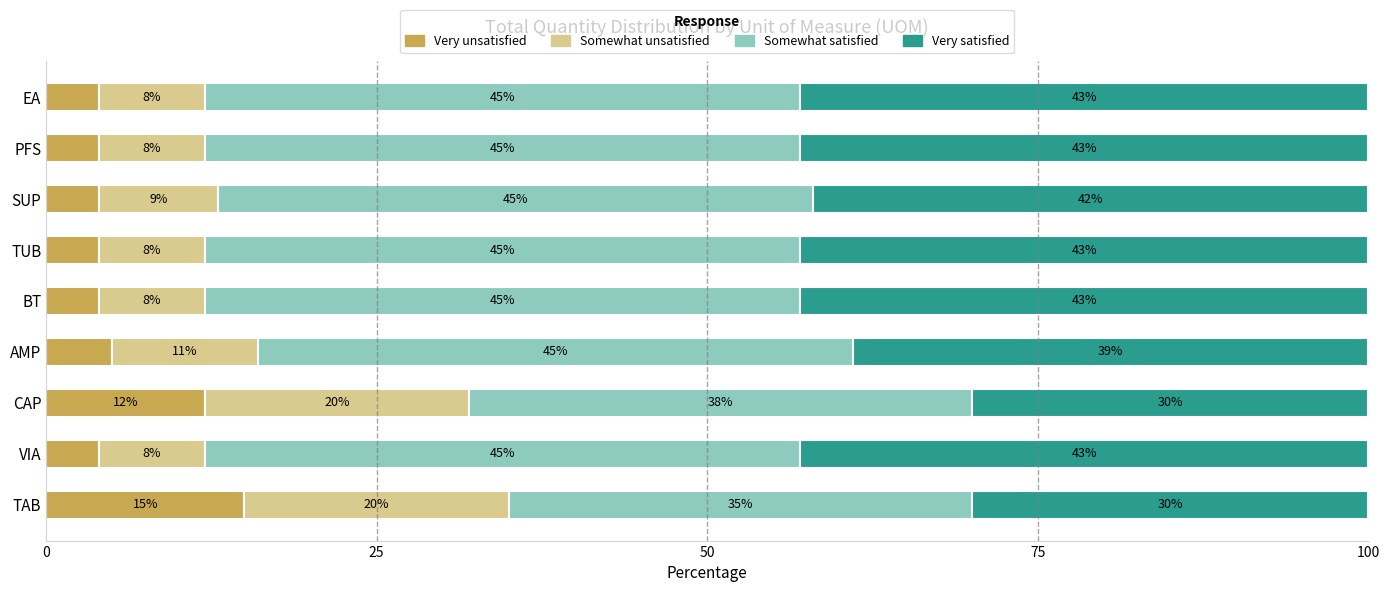

The value of Very unsatisfied at BT is 4. True or false?

True